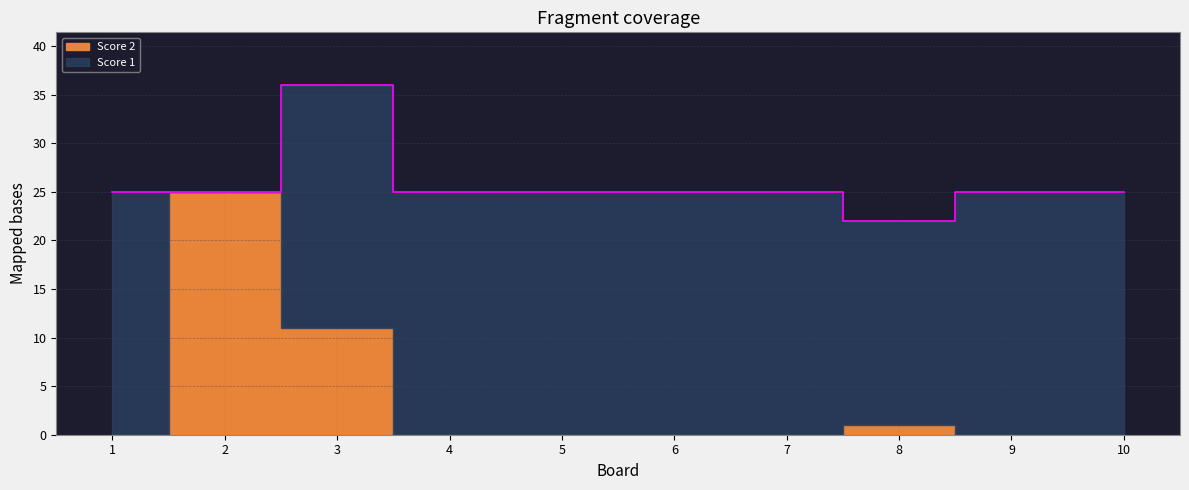

At which category is the sum across all series the highest?

3